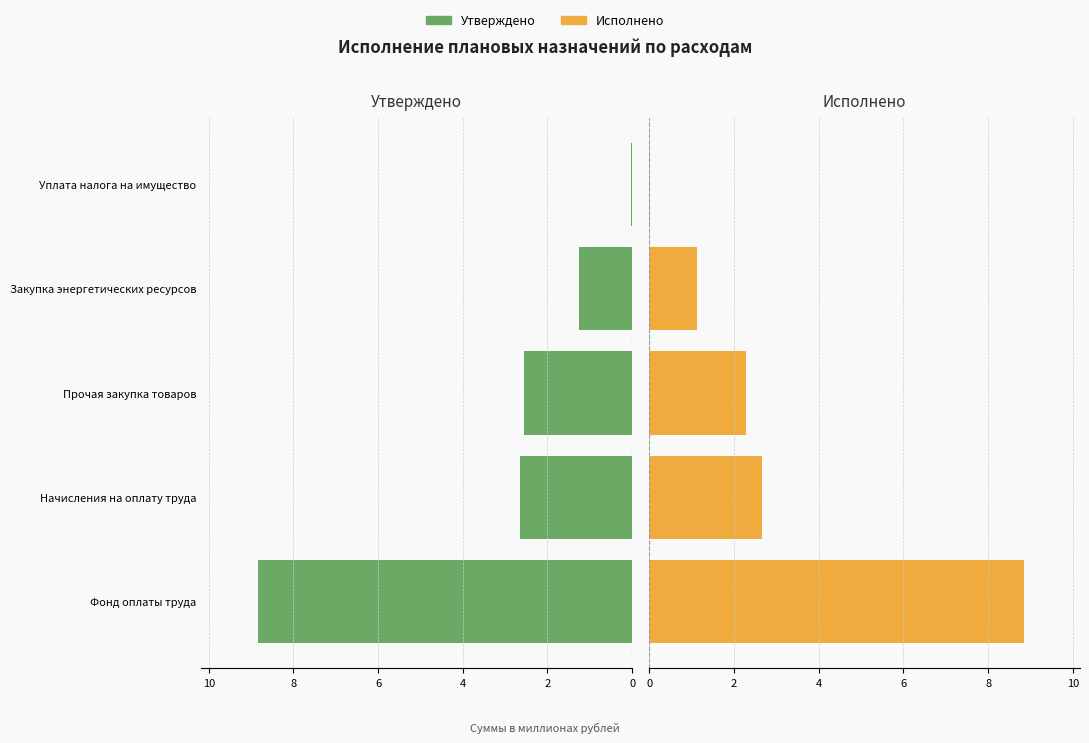

Reading right to left, extract all data points from this chart.

Утверждено: 0.0	1.3	2.6	2.7	8.8
Исполнено: 0.0	1.1	2.3	2.7	8.8